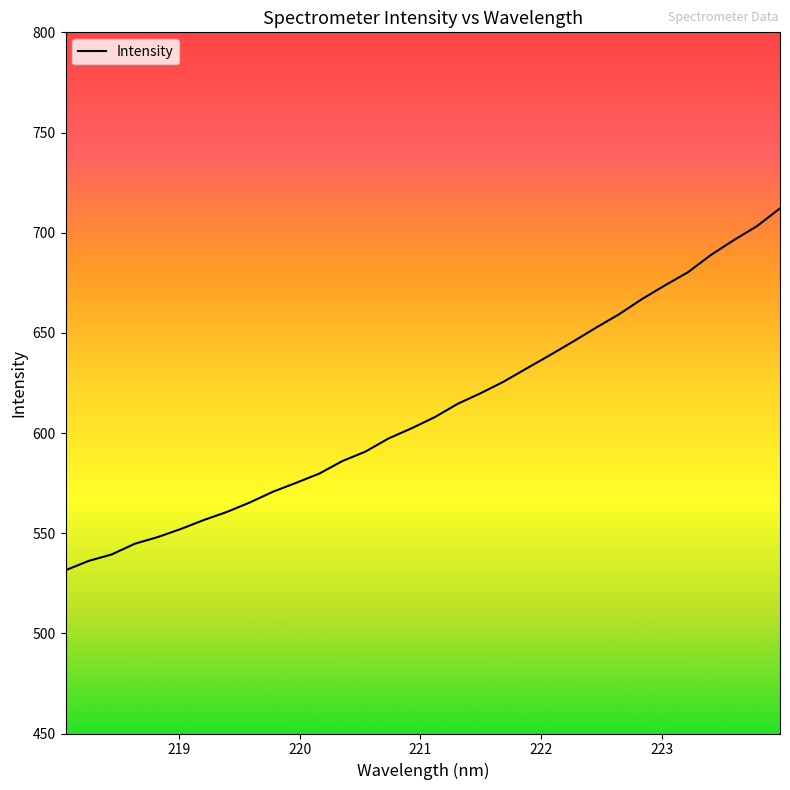

What is the difference between the maximum and minimum values?

180.7